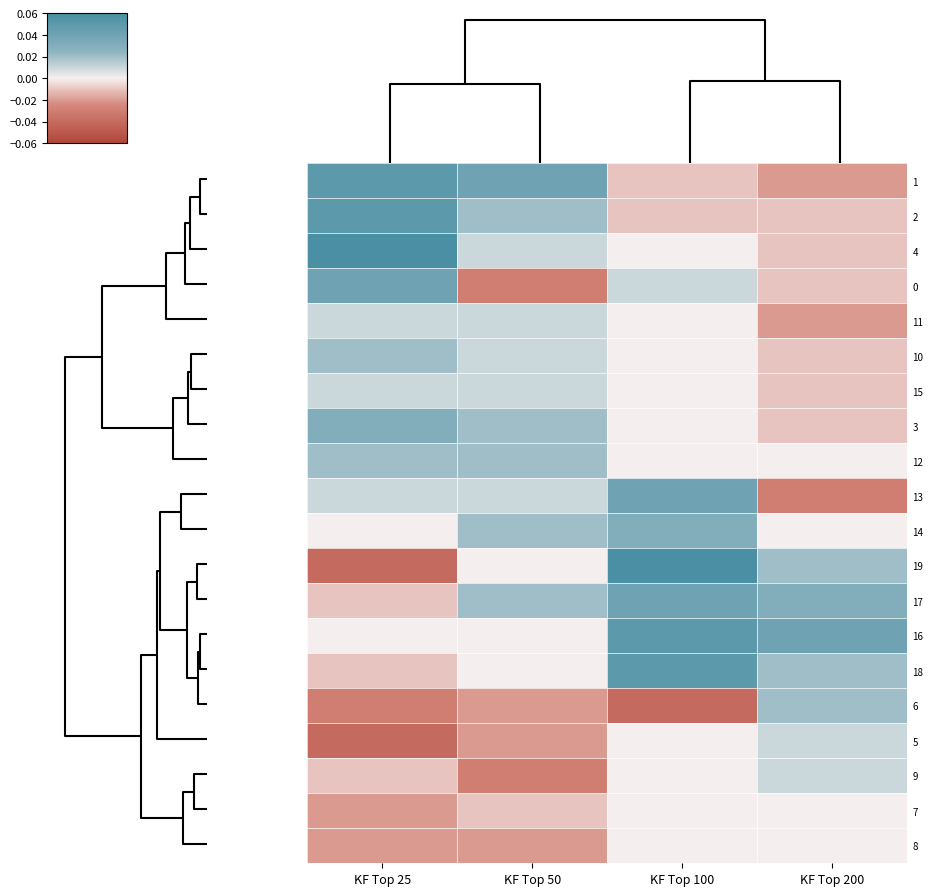

Reading right to left, transcribe all the data shown in this chart.

1: KF Top 200=-0.0	KF Top 100=-0.0	KF Top 50=0.0	KF Top 25=0.1
2: KF Top 200=-0.0	KF Top 100=-0.0	KF Top 50=0.0	KF Top 25=0.1
4: KF Top 200=-0.0	KF Top 100=0.0	KF Top 50=0.0	KF Top 25=0.1
0: KF Top 200=-0.0	KF Top 100=0.0	KF Top 50=-0.0	KF Top 25=0.0
11: KF Top 200=-0.0	KF Top 100=-0.0	KF Top 50=0.0	KF Top 25=0.0
10: KF Top 200=-0.0	KF Top 100=0.0	KF Top 50=0.0	KF Top 25=0.0
15: KF Top 200=-0.0	KF Top 100=-0.0	KF Top 50=0.0	KF Top 25=0.0
3: KF Top 200=-0.0	KF Top 100=-0.0	KF Top 50=0.0	KF Top 25=0.0
12: KF Top 200=-0.0	KF Top 100=0.0	KF Top 50=0.0	KF Top 25=0.0
13: KF Top 200=-0.0	KF Top 100=0.0	KF Top 50=0.0	KF Top 25=0.0
14: KF Top 200=-0.0	KF Top 100=0.0	KF Top 50=0.0	KF Top 25=0.0
19: KF Top 200=0.0	KF Top 100=0.1	KF Top 50=0.0	KF Top 25=-0.0
17: KF Top 200=0.0	KF Top 100=0.0	KF Top 50=0.0	KF Top 25=-0.0
16: KF Top 200=0.0	KF Top 100=0.1	KF Top 50=0.0	KF Top 25=0.0
18: KF Top 200=0.0	KF Top 100=0.1	KF Top 50=0.0	KF Top 25=-0.0
6: KF Top 200=0.0	KF Top 100=-0.0	KF Top 50=-0.0	KF Top 25=-0.0
5: KF Top 200=0.0	KF Top 100=0.0	KF Top 50=-0.0	KF Top 25=-0.0
9: KF Top 200=0.0	KF Top 100=0.0	KF Top 50=-0.0	KF Top 25=-0.0
7: KF Top 200=0.0	KF Top 100=0.0	KF Top 50=-0.0	KF Top 25=-0.0
8: KF Top 200=0.0	KF Top 100=0.0	KF Top 50=-0.0	KF Top 25=-0.0